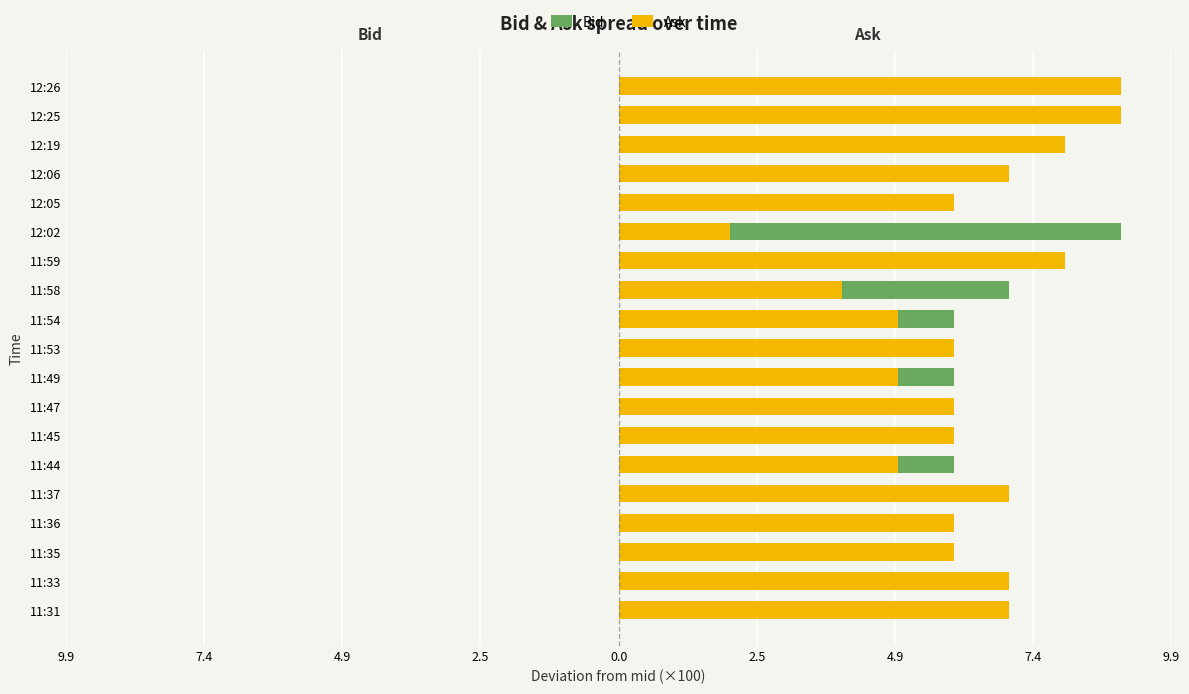

How many data points in Bid are above 4?

15